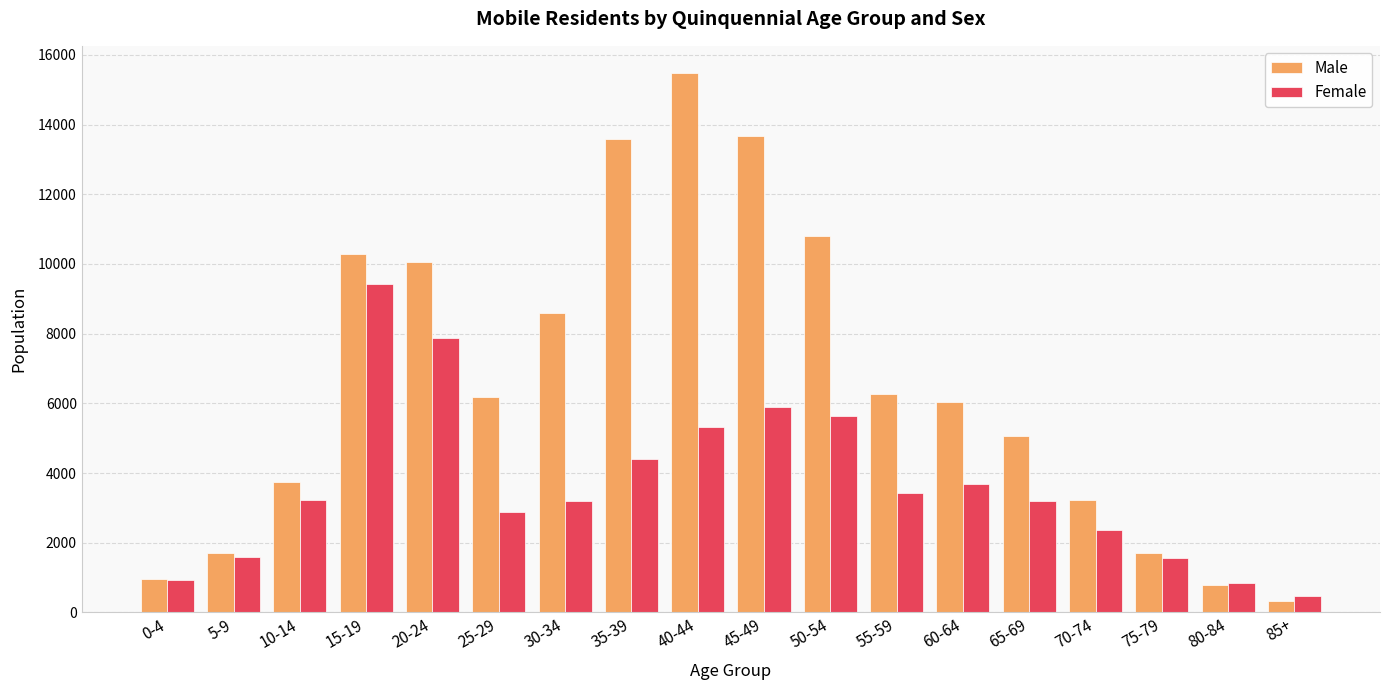

What is the sum of the Female values at 65-69 and 75-79?

4753